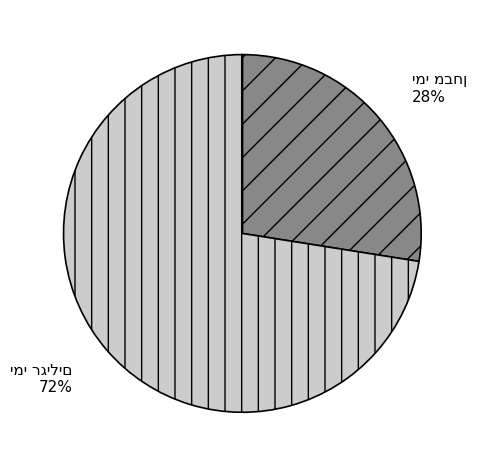

Is there a majority slice in this chart?

Yes